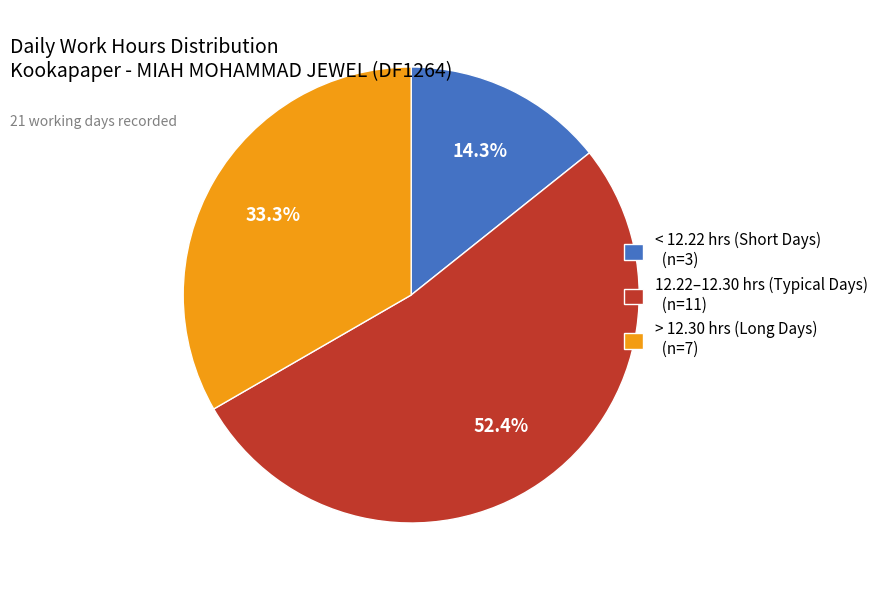

How many segments does this pie chart have?

3